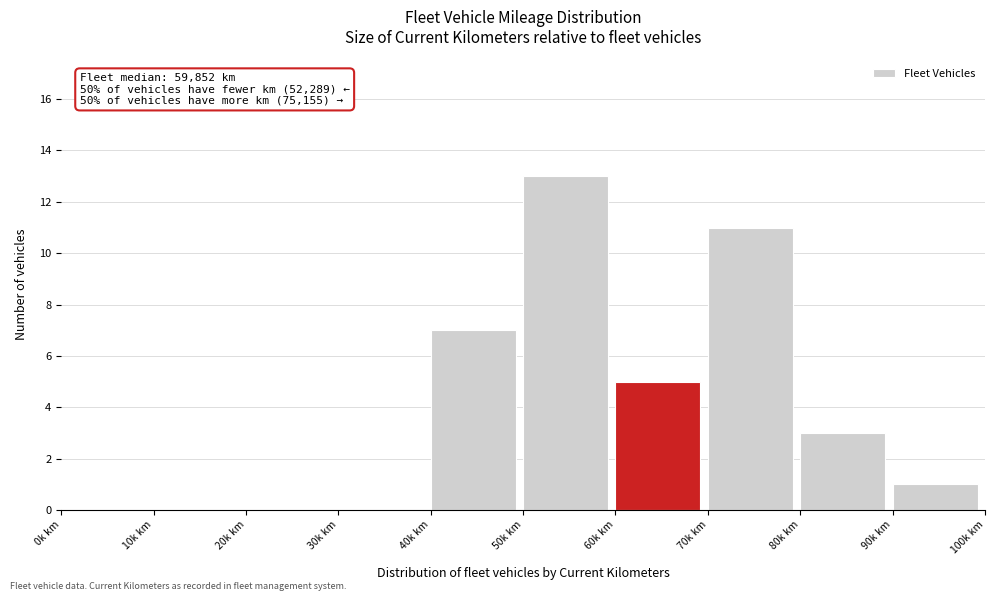

Reading left to right, what are all the values shown in this chart?

0k km=0	10k km=0	20k km=0	30k km=0	40k km=7	50k km=13	60k km=5	70k km=11	80k km=3	90k km=1